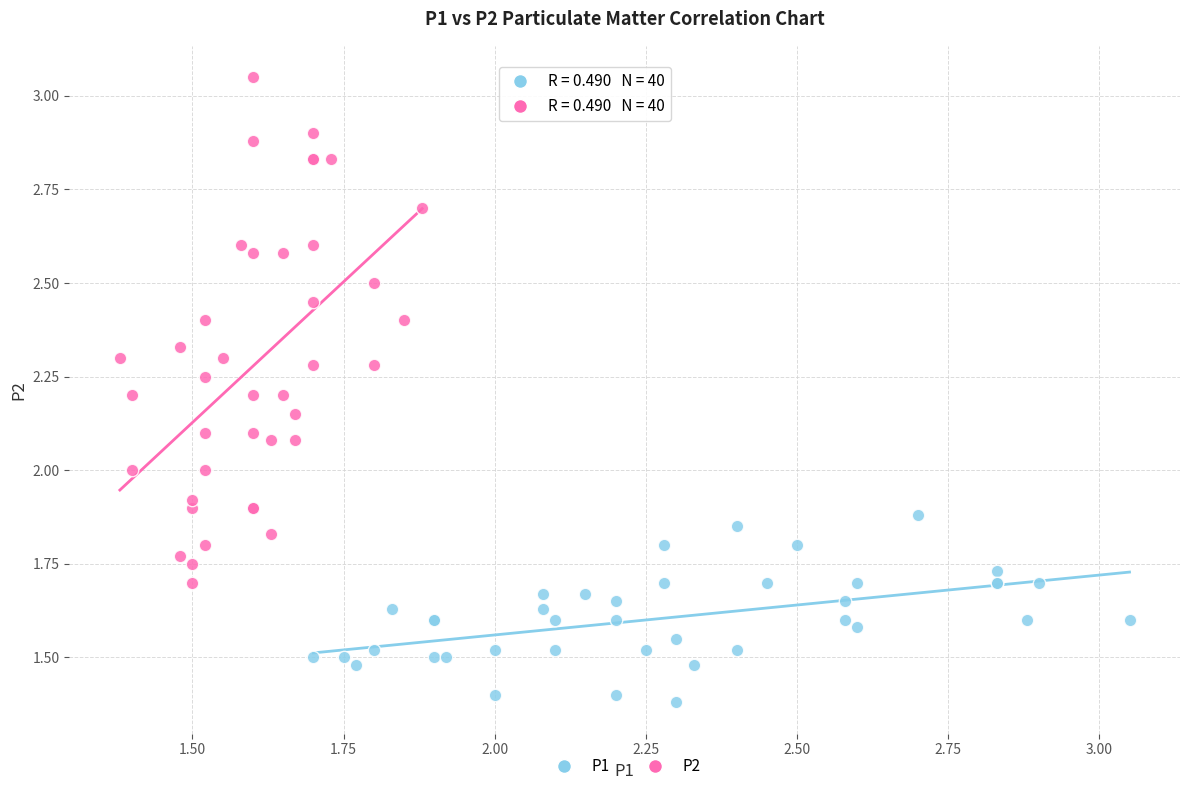

What are all the series names shown in the legend?

P1, P2